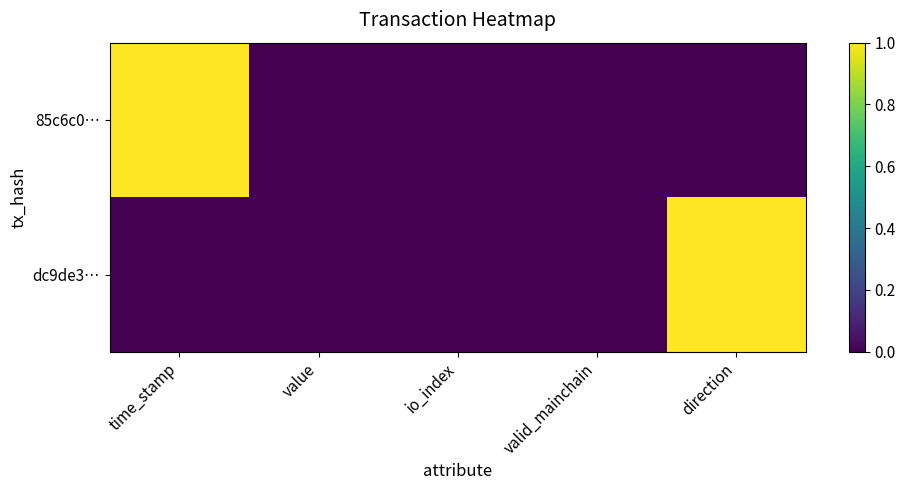

Count the number of data series in this chart.

2